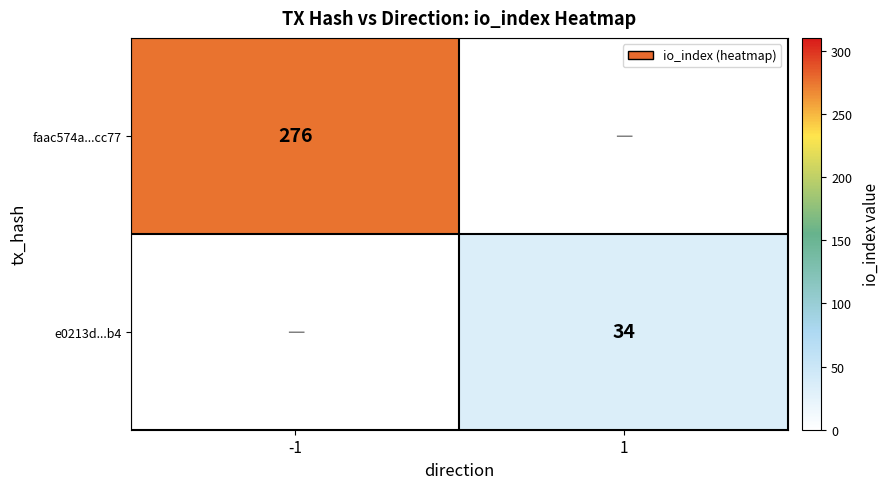

Is the value of e0213d...b4 at 1 greater than the value of faac574a...cc77 at -1?

No